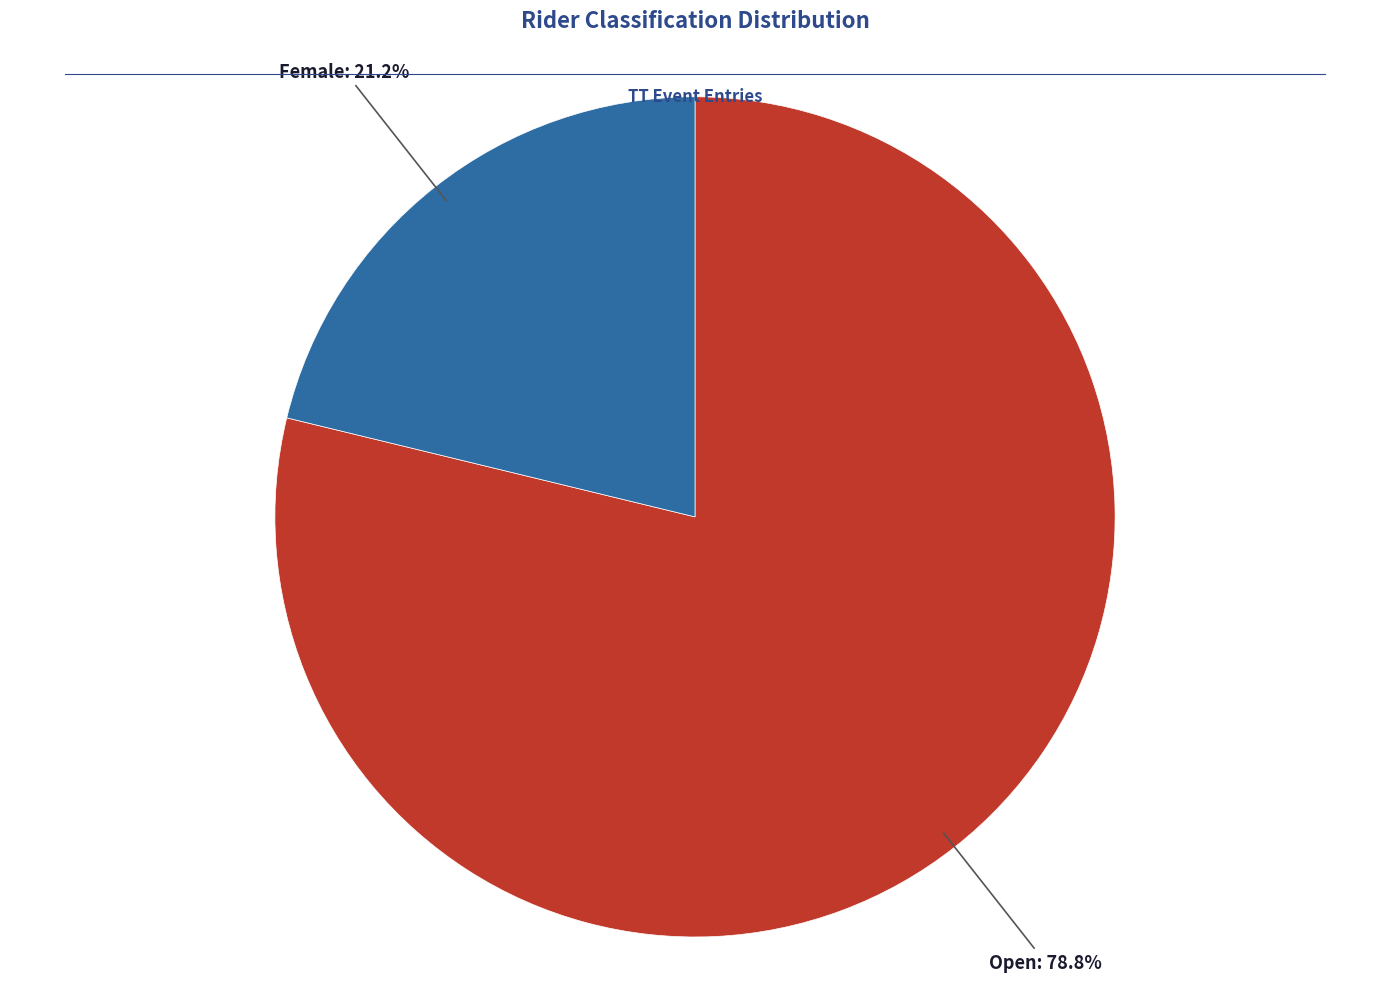

Does any single category account for the majority?

Yes